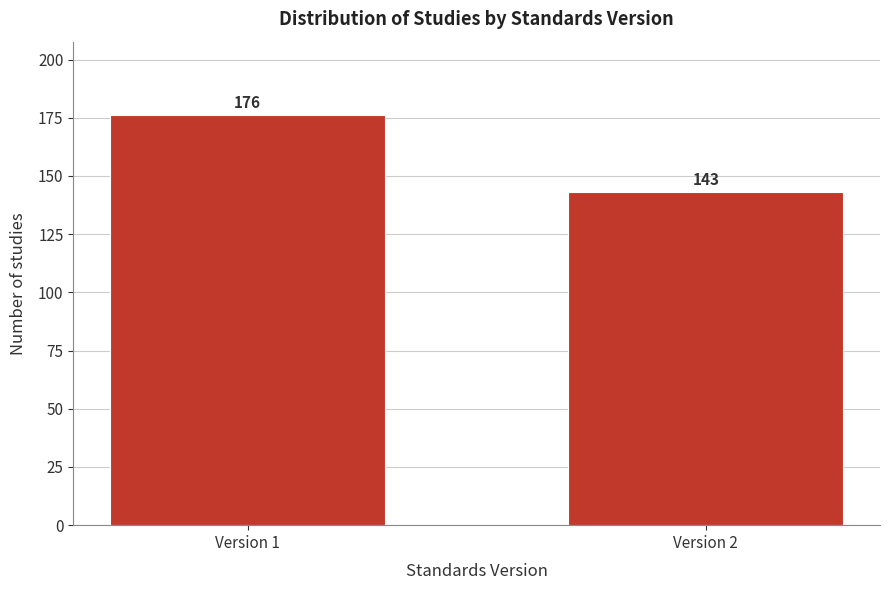

Reading right to left, list all the values displayed in this chart.

Version 2=143	Version 1=176